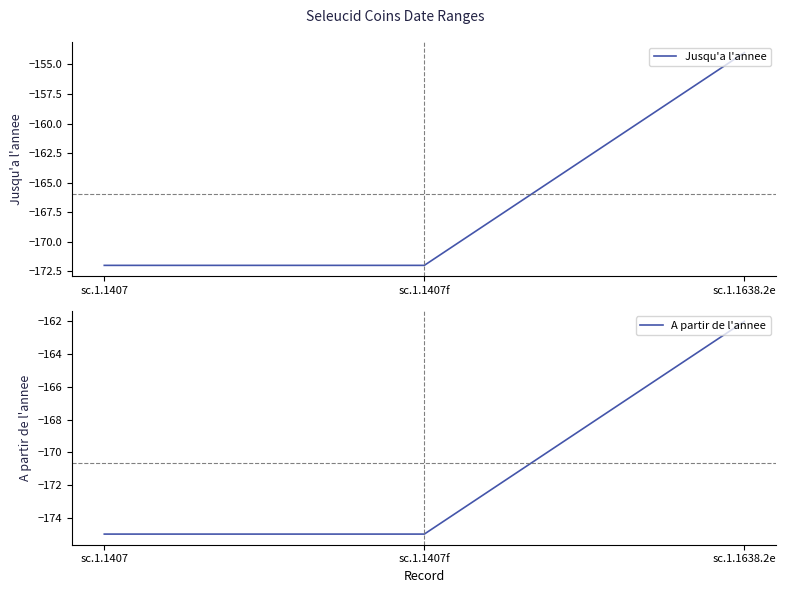

Reading left to right, extract all data points from this chart.

Jusqu'a l'annee: sc.1.1407=-172	sc.1.1407f=-172	sc.1.1638.2e=-154
A partir de l'annee: sc.1.1407=-175	sc.1.1407f=-175	sc.1.1638.2e=-162